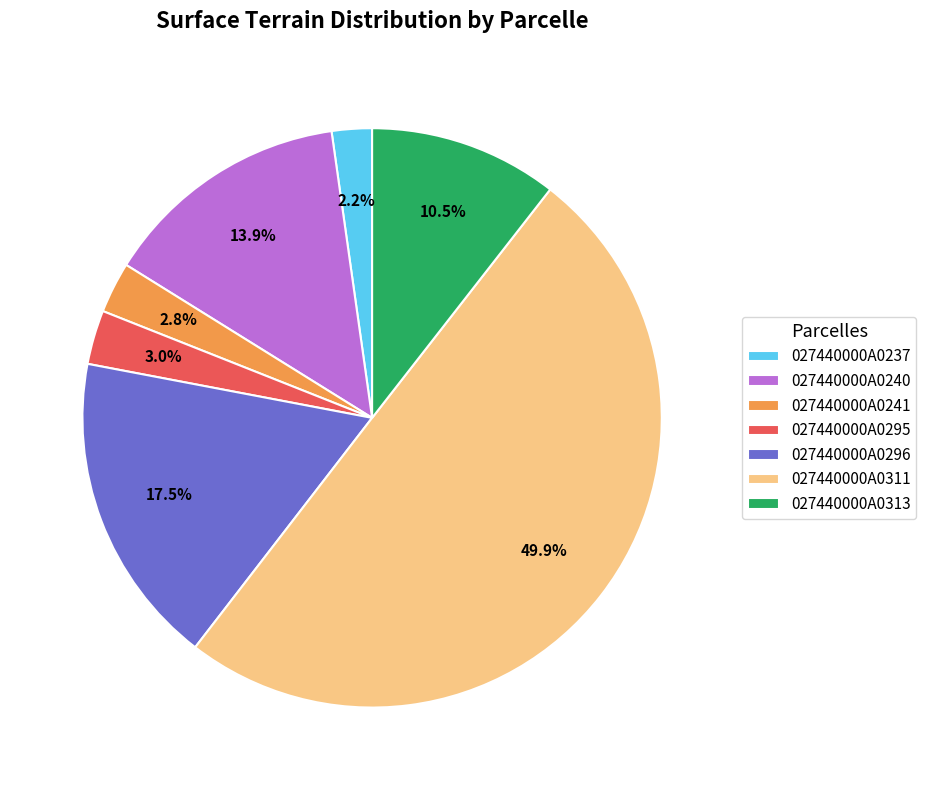

Is it true that 027440000A0241 is 3% of the pie?

True